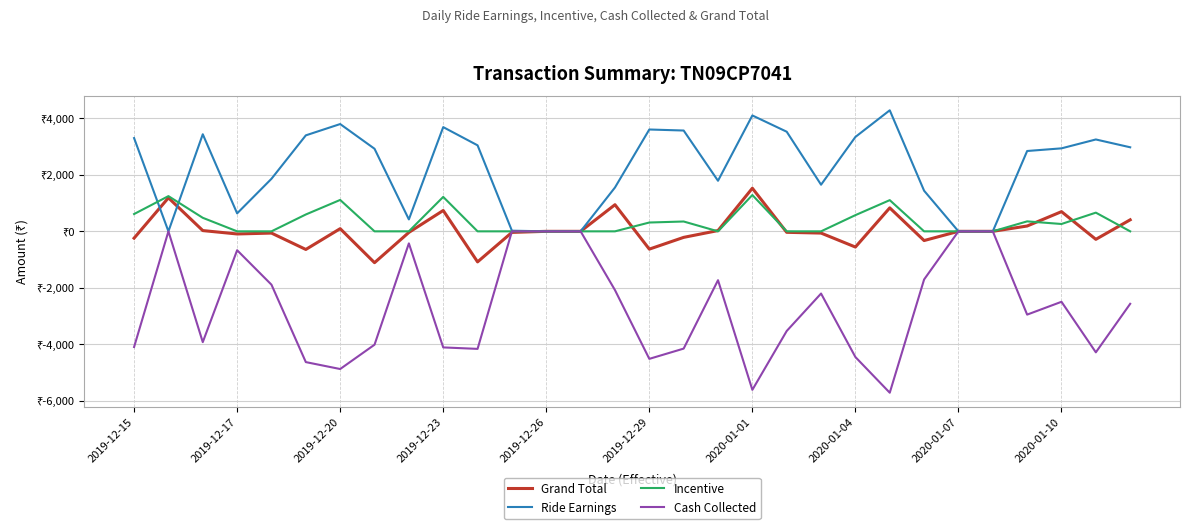

Which series has the widest spread of values?

Cash Collected